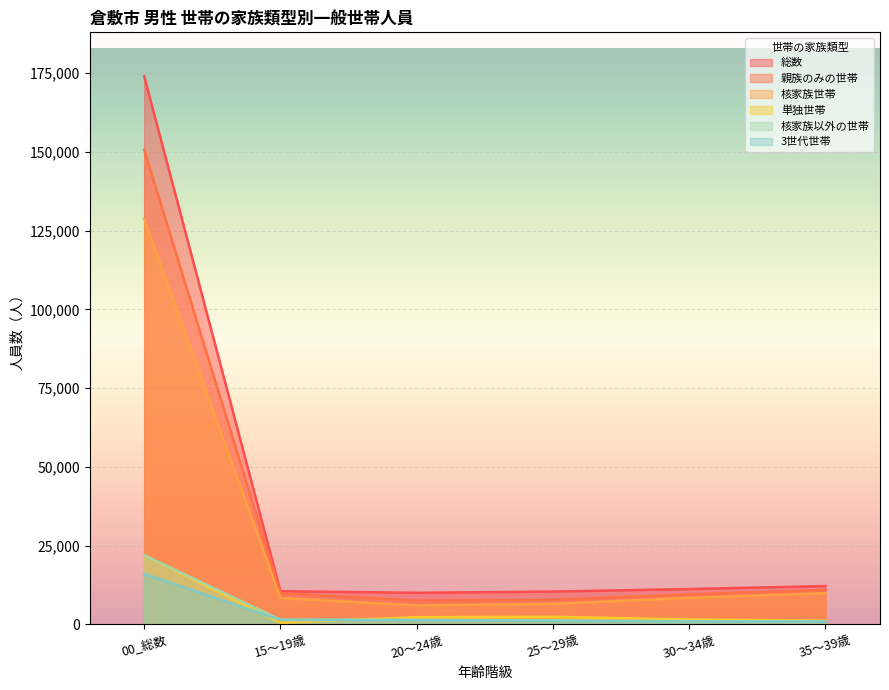

What value does the 単独世帯 series have at 35～39歳?

1146